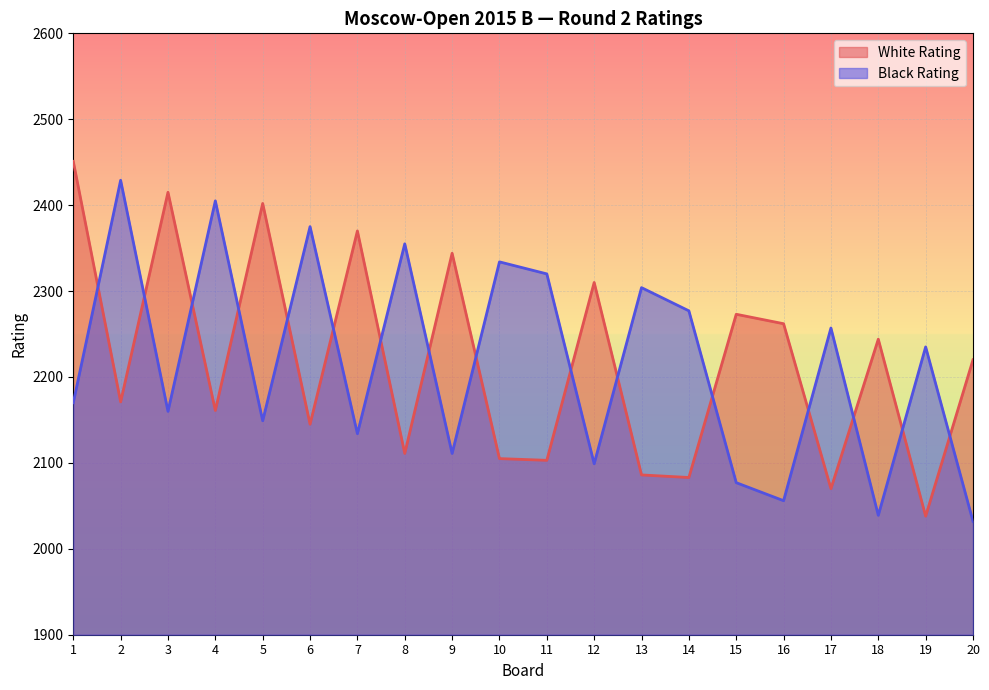

What is the difference between the second highest and second lowest values in the White Rating series?

345